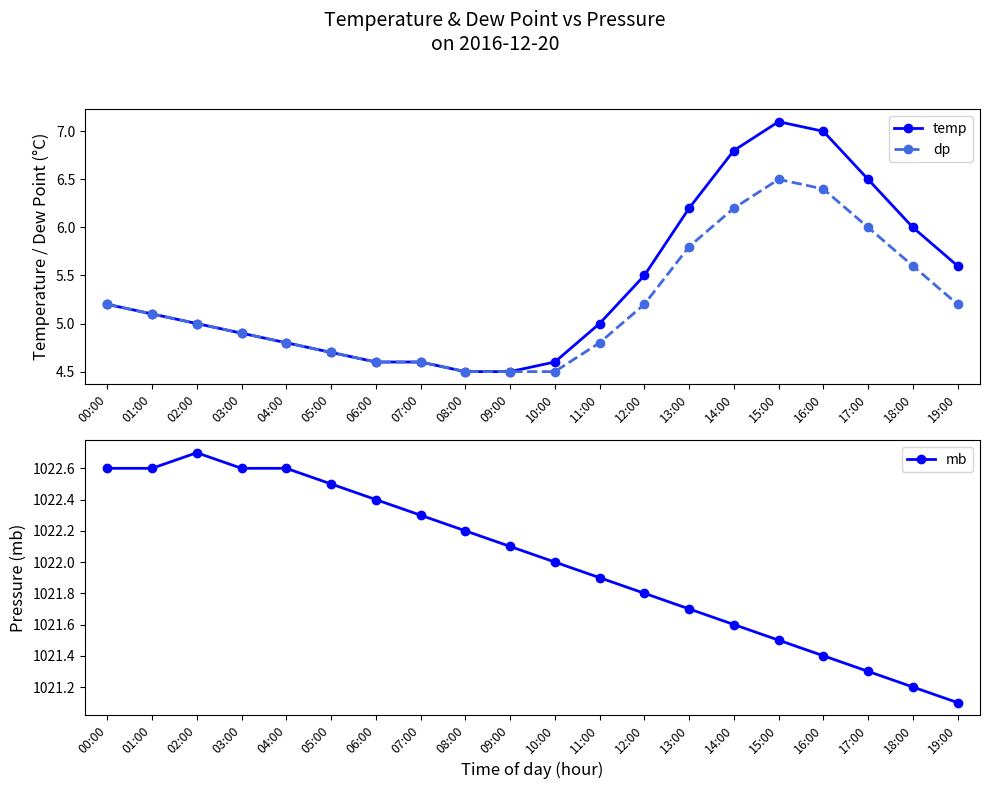

At how many categories does at least one series exceed 592?

20